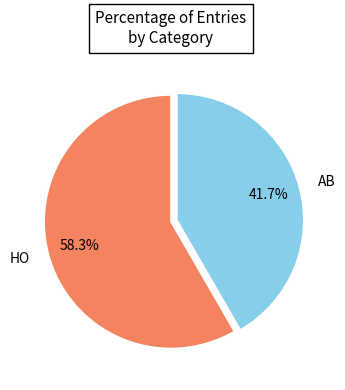

Is it true that HO is 58% of the pie?

True